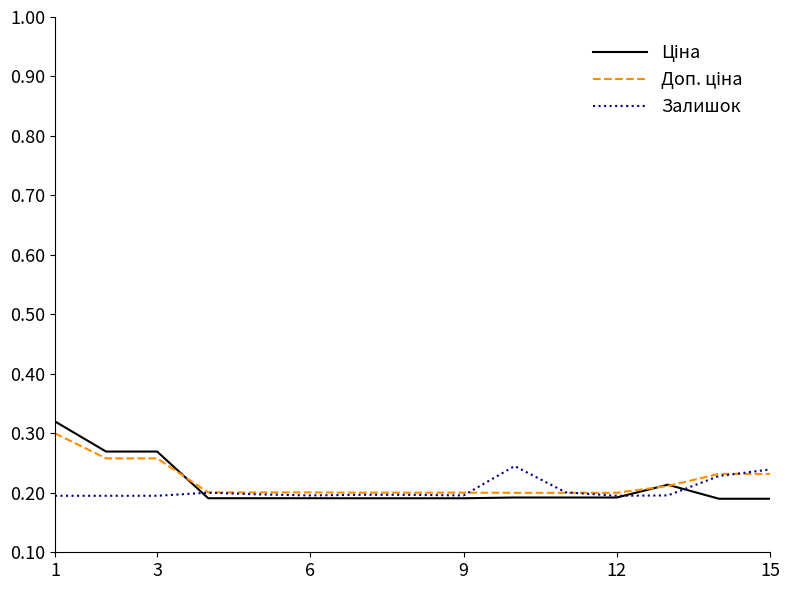

What is the smallest value displayed?

0.2